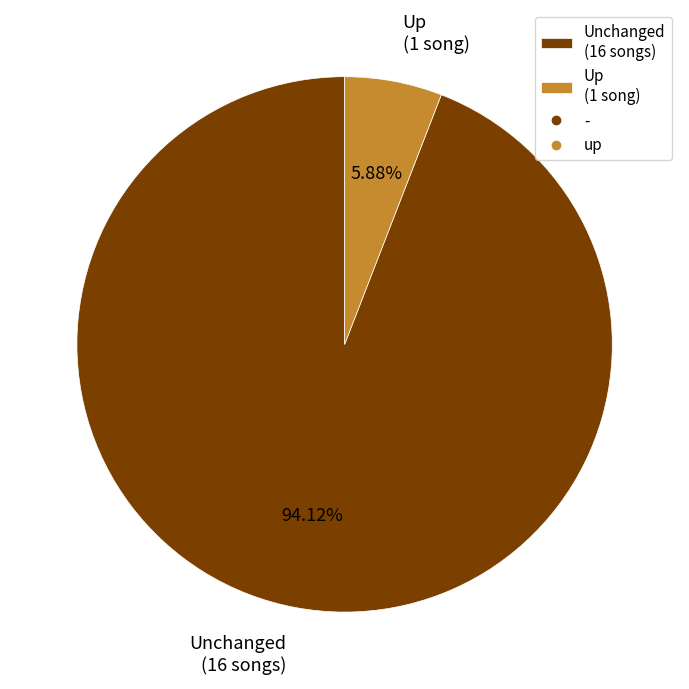

Which category has the smallest portion of the pie?

Up (1 song)